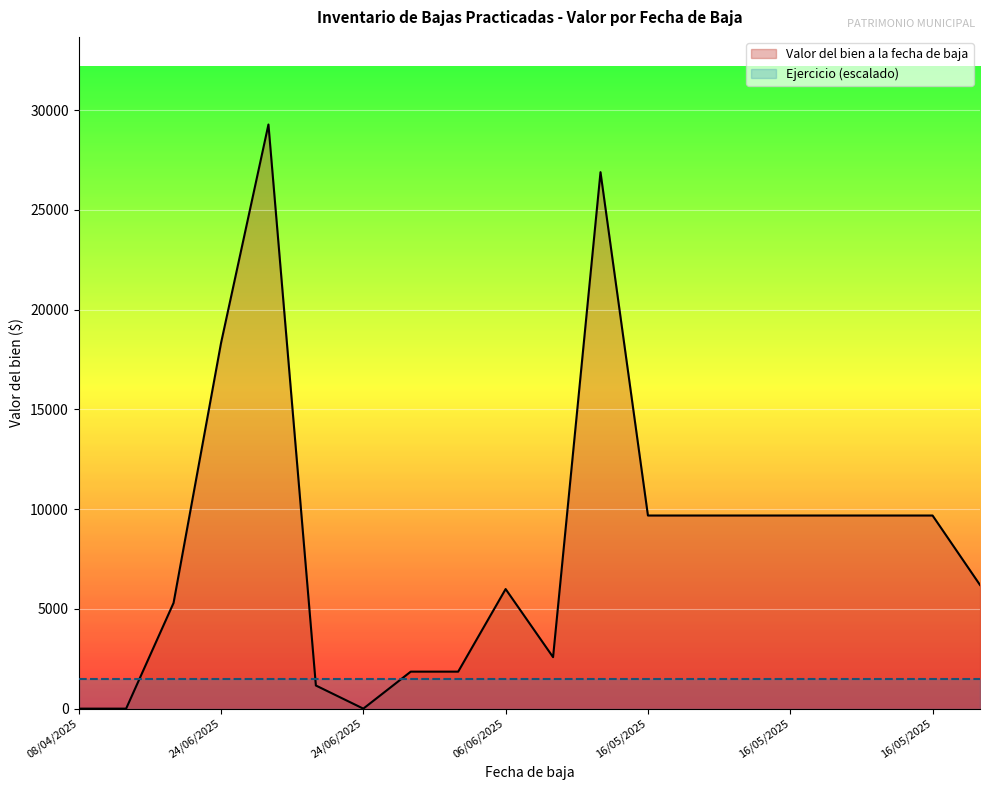

True or false: the data shows -13923.4 at 24/06/2025.

False